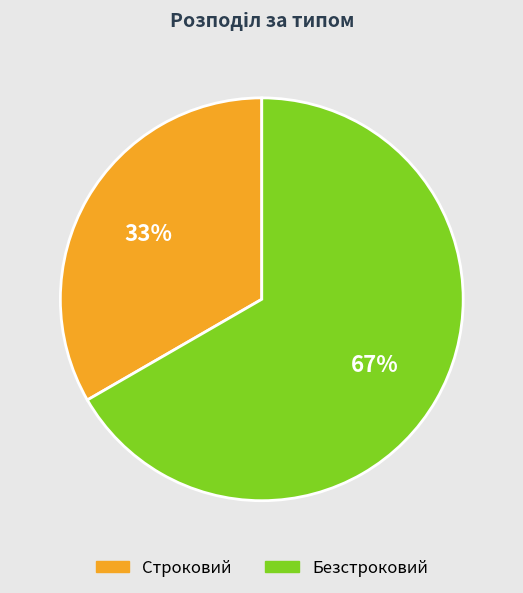

Which category has the biggest portion of the pie?

Безстроковий